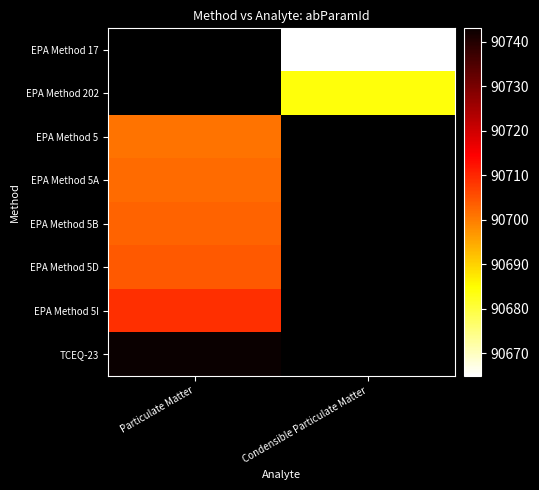

What is the highest value of the EPA Method 5B series?

90703.0